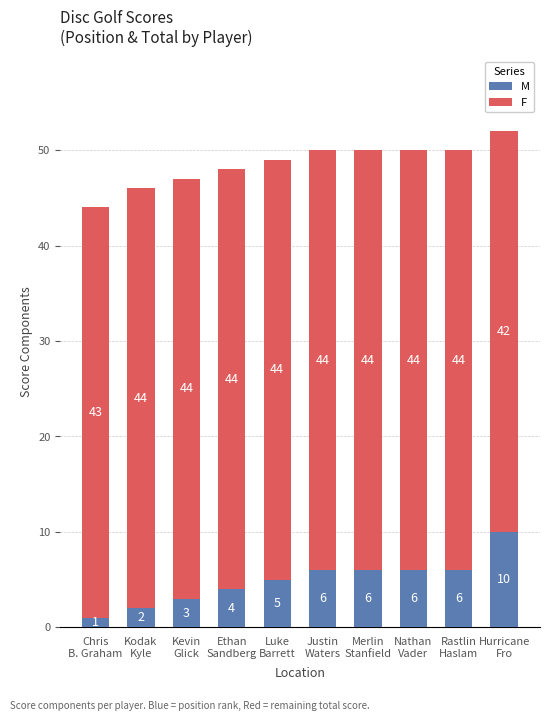

What is the average value of the M series?

5